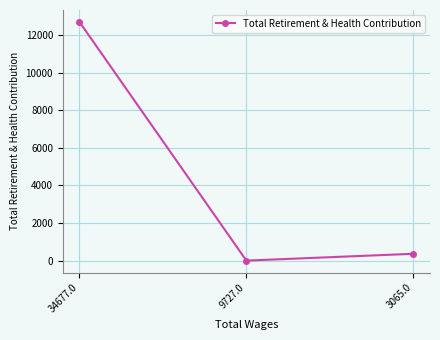

Which has a higher value, 3065.0 or 34677.0?

34677.0